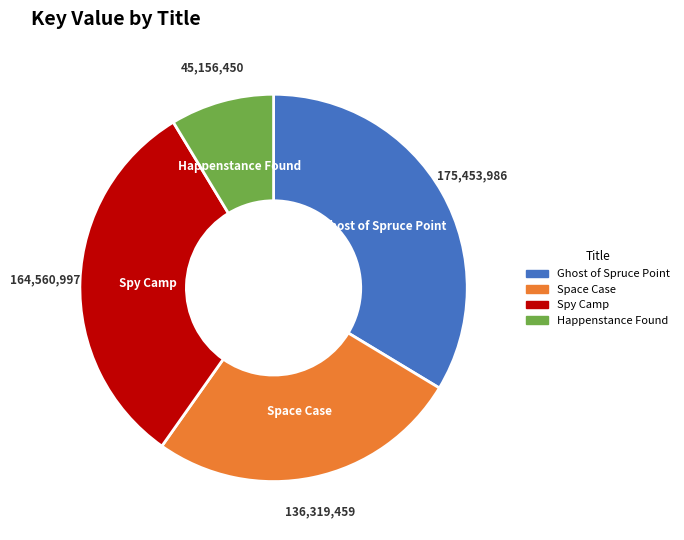

Count the number of slices in the pie.

4